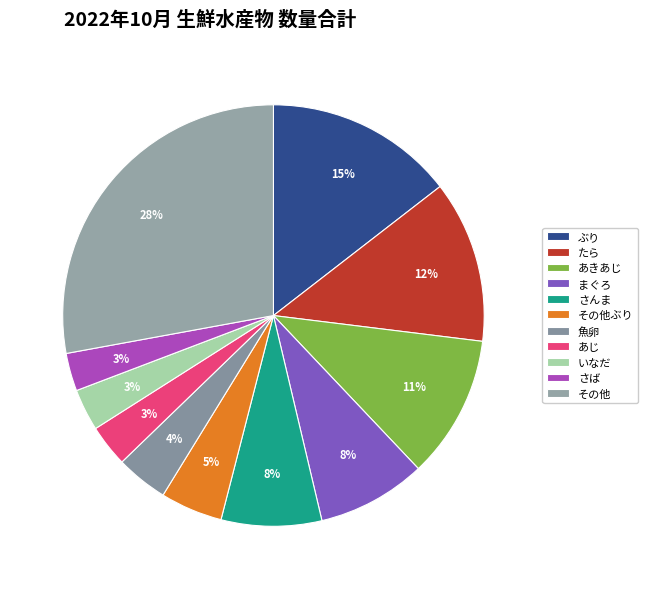

Rank the categories by value from lowest to highest.

さば, いなだ, あじ, 魚卵, その他ぶり, さんま, まぐろ, あきあじ, たら, ぶり, その他